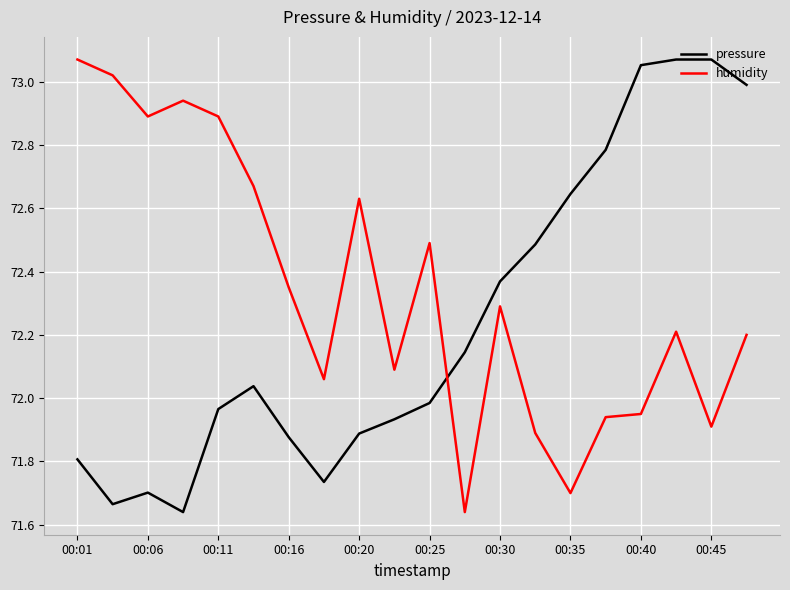

Which series has the largest total across all categories?

humidity